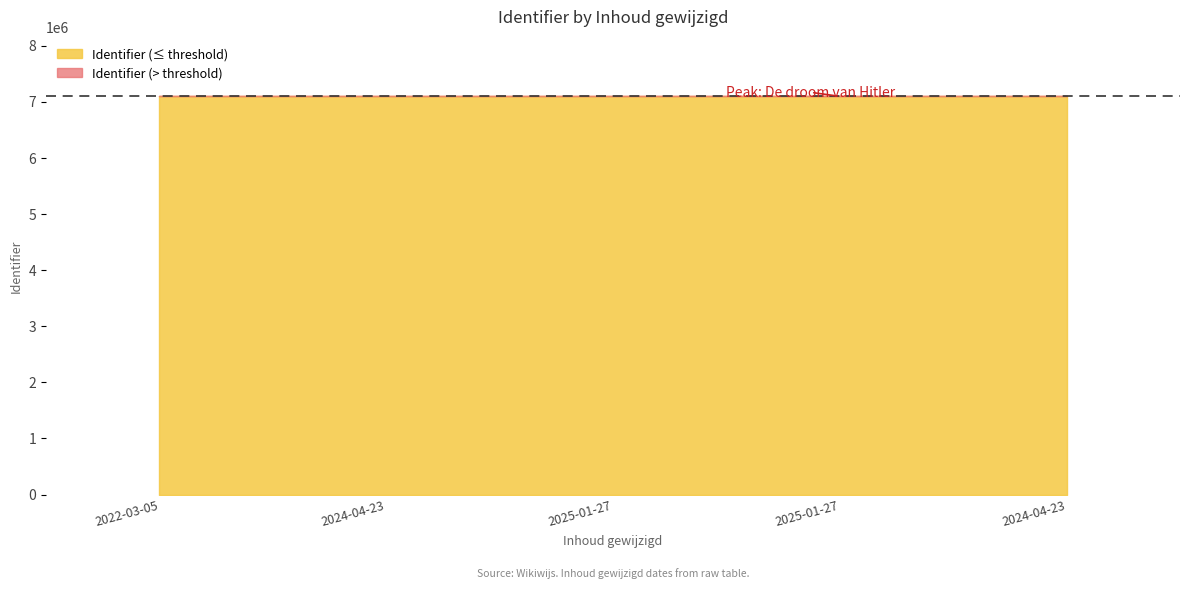

The value at 2025-01-27 is 4439010. True or false?

False